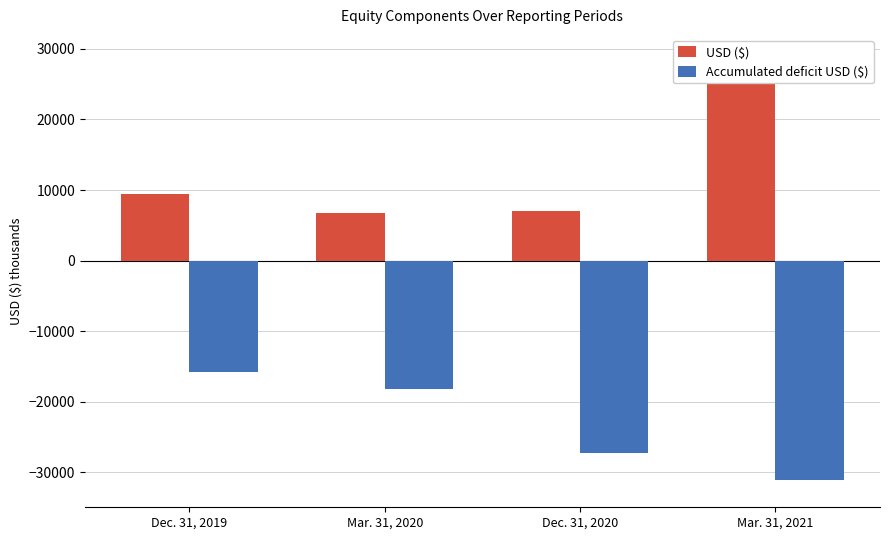

The value of Accumulated deficit USD ($) at Mar. 31, 2021 is -31078. True or false?

True